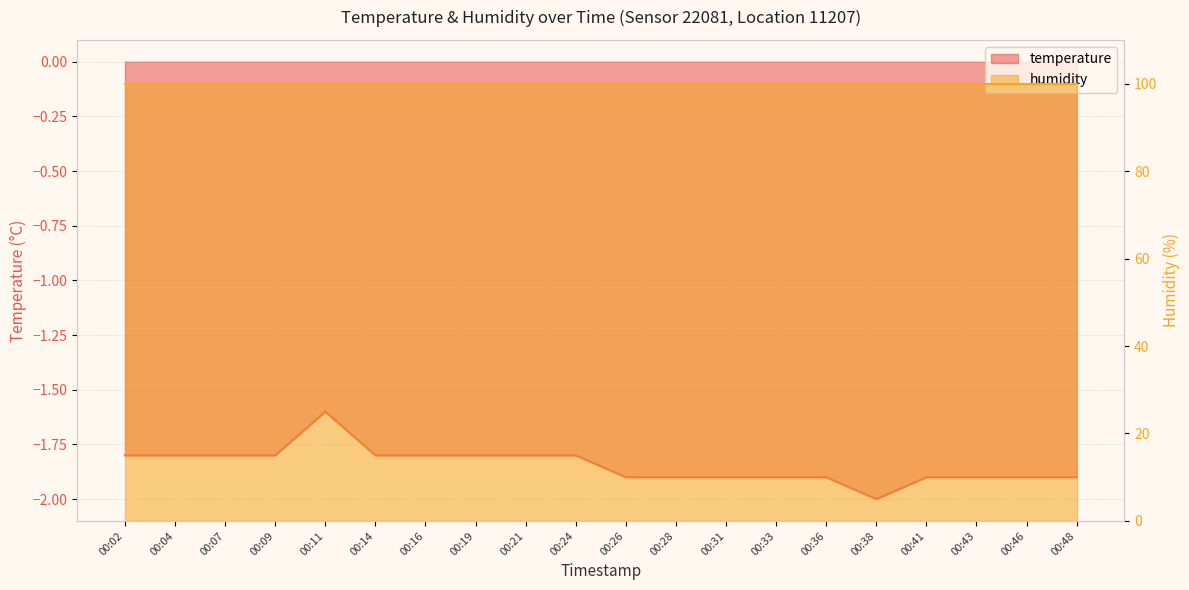

What value does the data have at 00:36?

-1.9